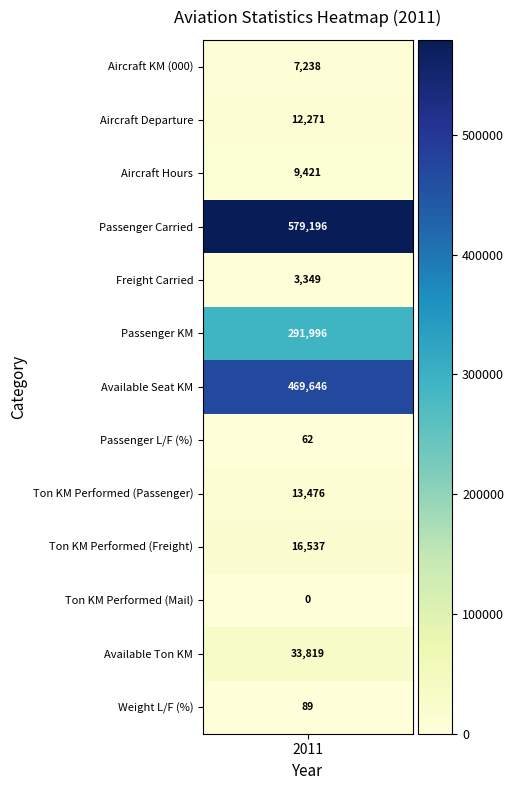

What is the difference between the maximum and minimum values?

579196